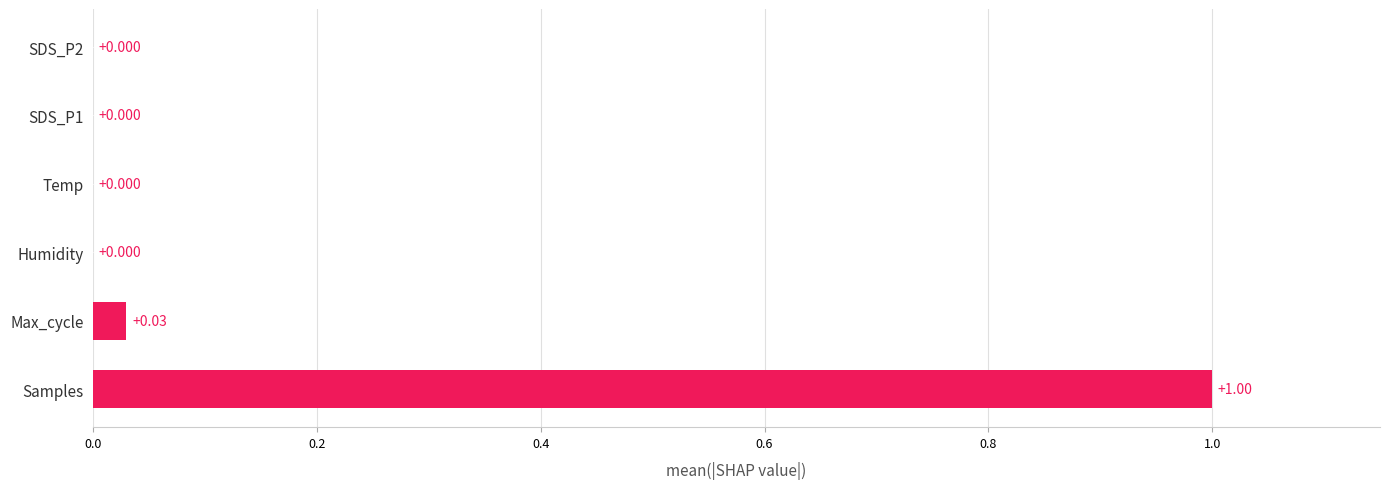

At which category does the chart reach its peak across all series?

Samples